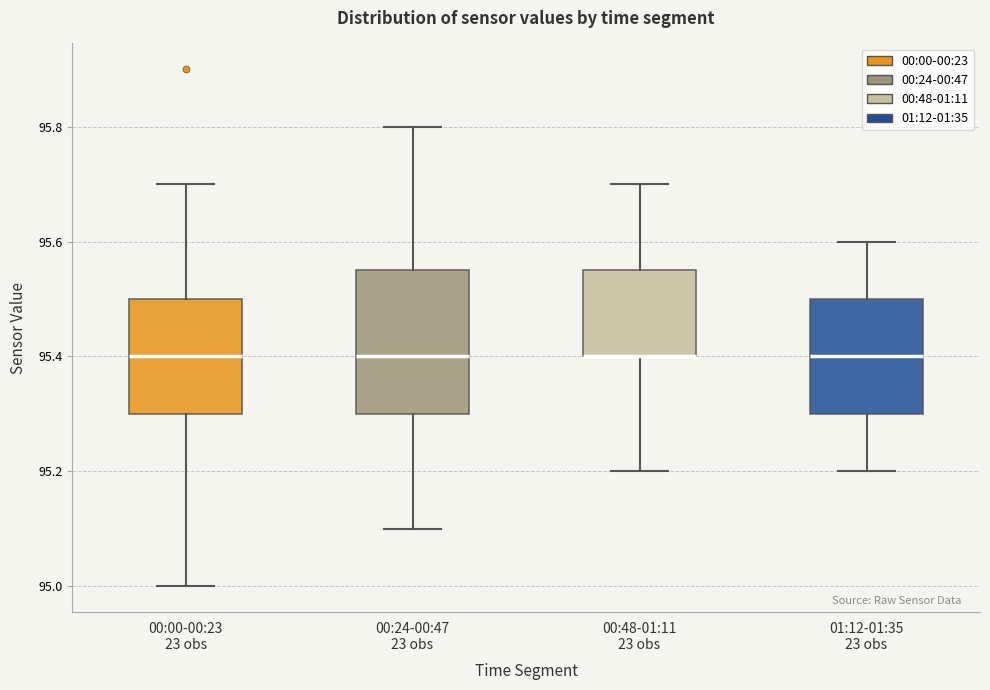

Reading left to right, read every box against the y-axis: the position of its median line, the range the box covers, and the ends of its whiskers. The values are not printed on the chart, so give them approximately, as read against the axis.

00:00-00:23 23 obs: median 95.40, box 95.30 to 95.50, whiskers 95.00 to 95.70
00:24-00:47 23 obs: median 95.40, box 95.30 to 95.56, whiskers 95.10 to 95.80
00:48-01:11 23 obs: median 95.40 (drawn on the box's lower edge), box 95.40 to 95.56, whiskers 95.20 to 95.70
01:12-01:35 23 obs: median 95.40, box 95.30 to 95.50, whiskers 95.20 to 95.60